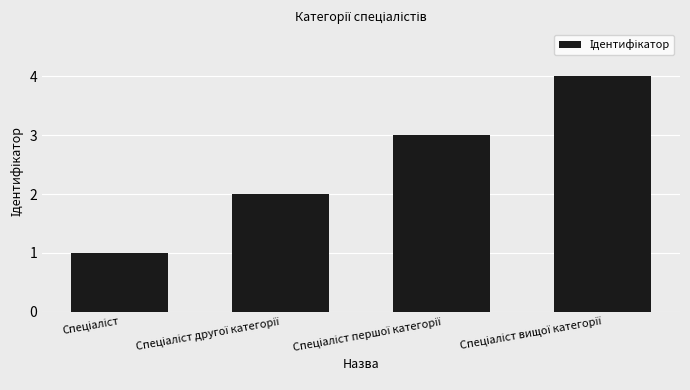

What is the difference between the maximum and minimum values?

3